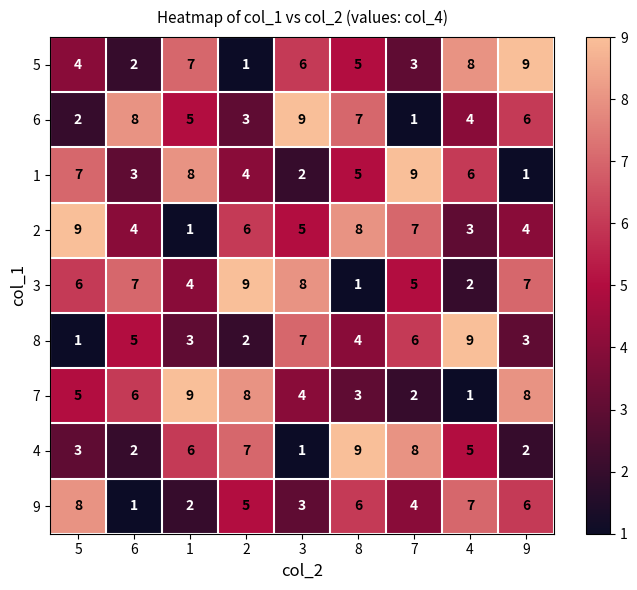

What is the sum of all 1 values?

45